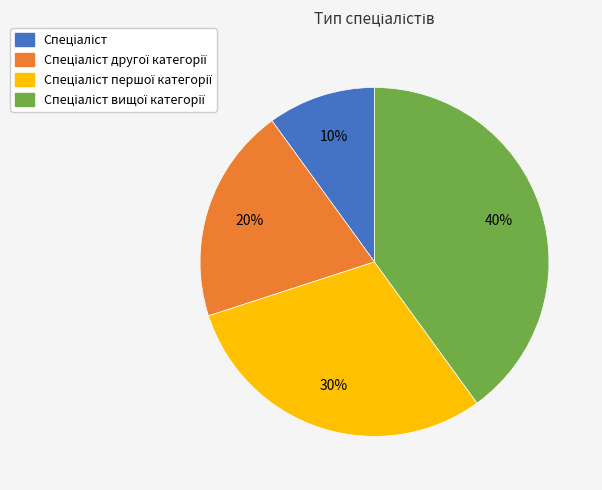

Does any single category account for the majority?

No